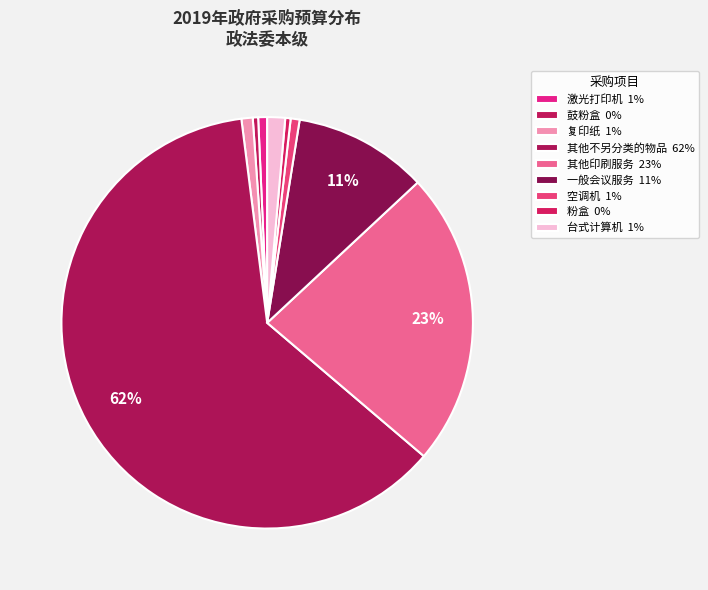

Which category has the smallest portion of the pie?

鼓粉盒